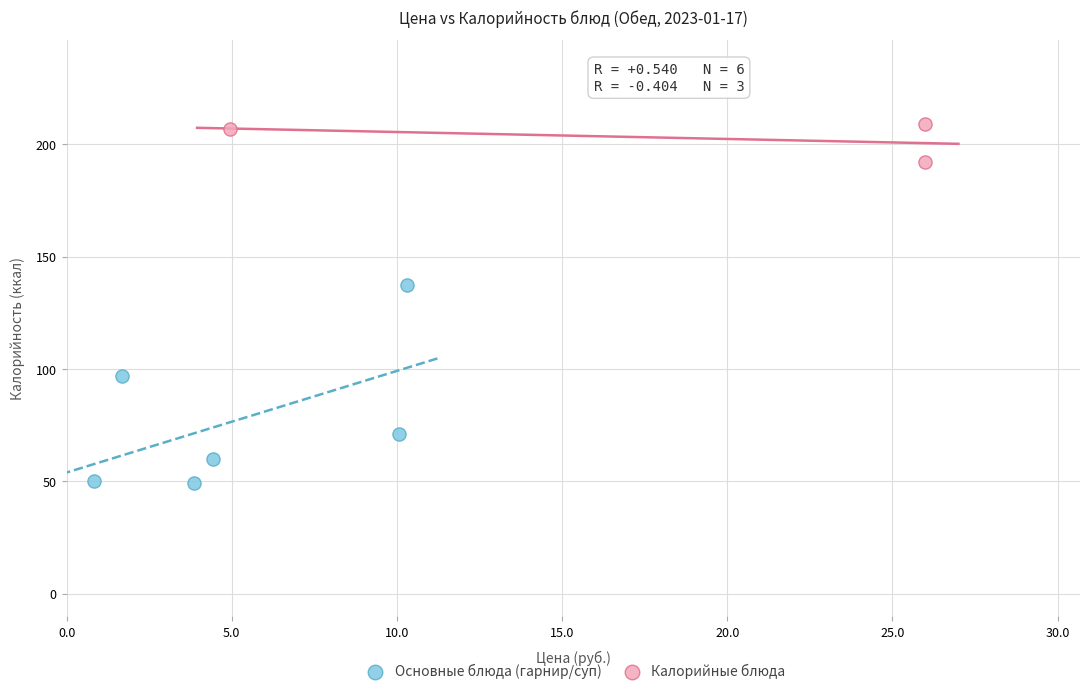

Which series has the widest spread of Y values?

Основные блюда (гарнир/суп)